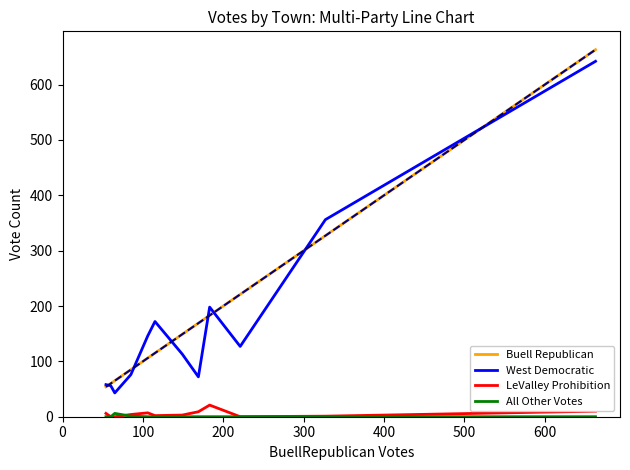

True or false: Buell Republican and LeValley Prohibition cross at least once.

False